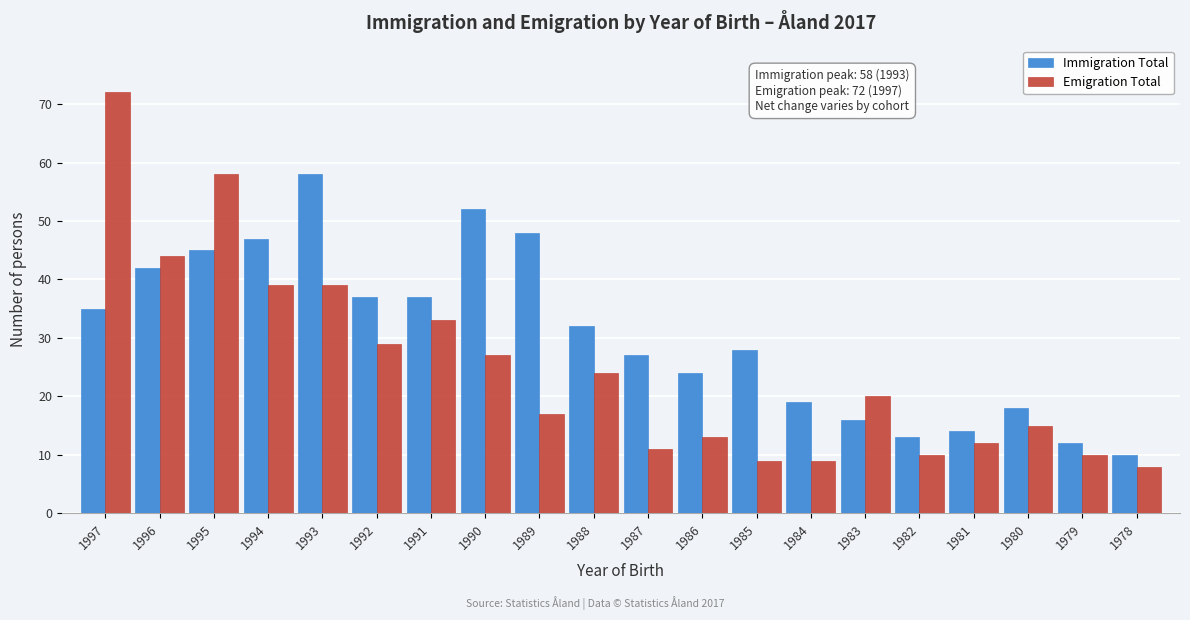

Which series has the widest spread of values?

Emigration Total